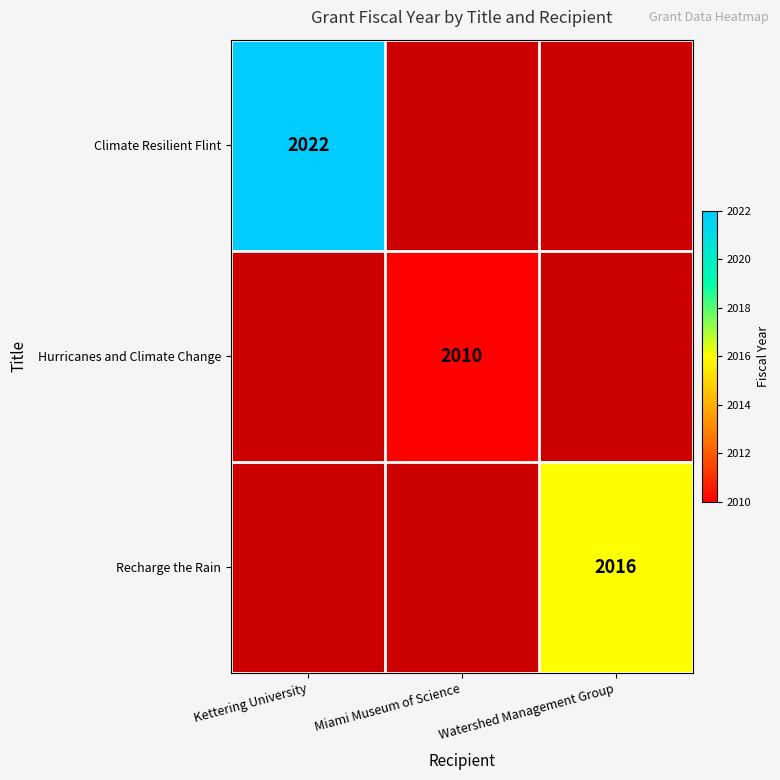

True or false: Climate Resilient Flint has a value of 2022 at Kettering University.

True